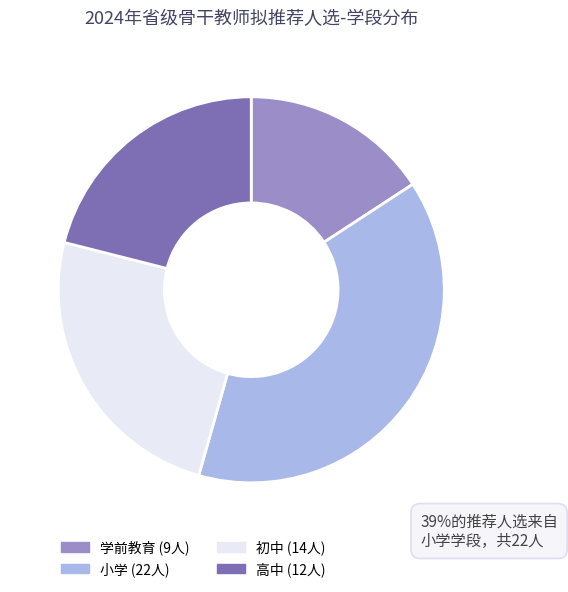

Which slice is the smallest?

学前教育